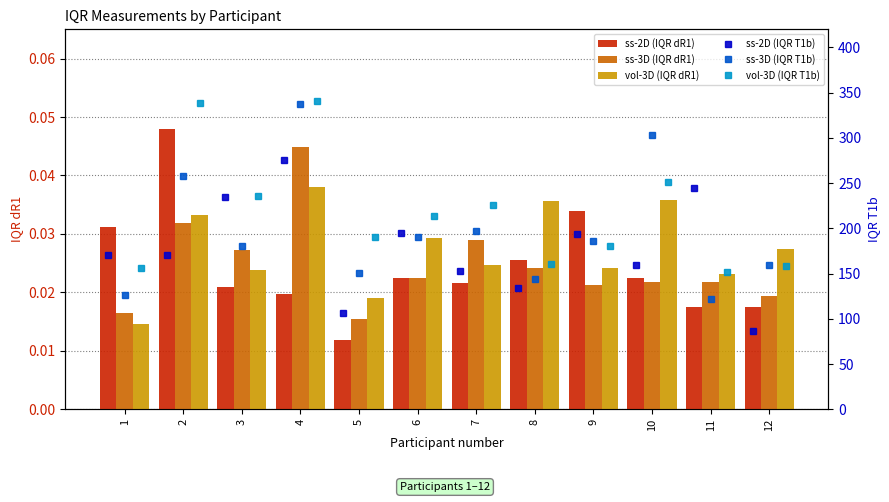

Are the bars horizontal?

No